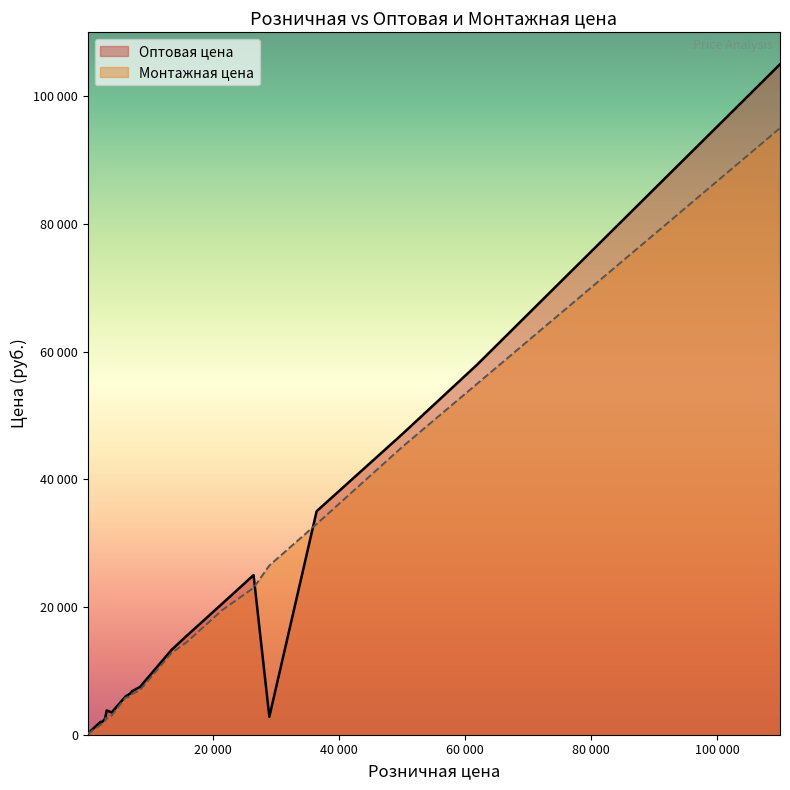

Which category has the highest value across all series?

110000